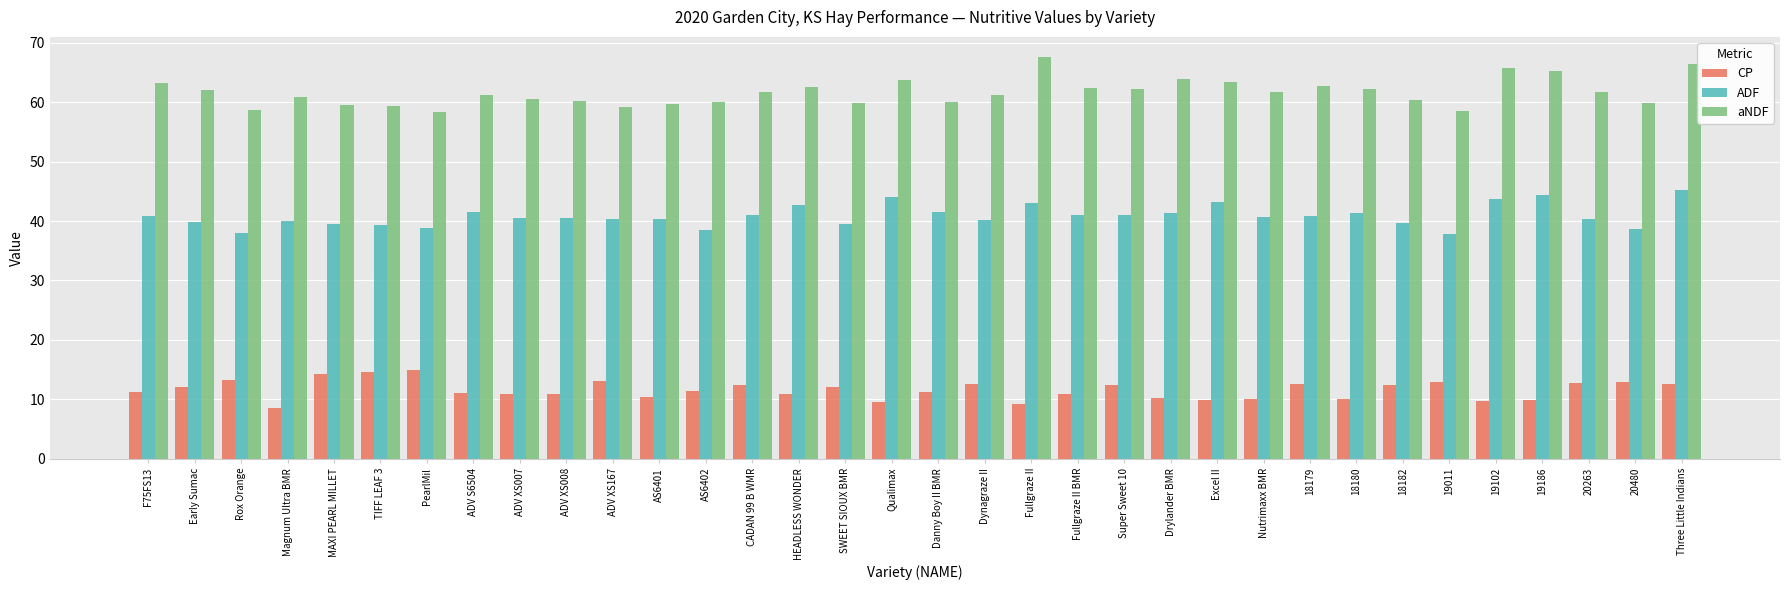

Is the value of aNDF at 18182 greater than the value of ADF at ADV XS008?

Yes